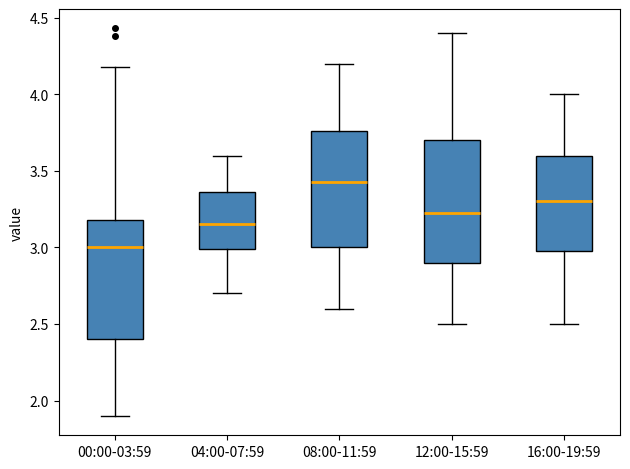

Where does the lower whisker of the box for 08:00-11:59 end on the y-axis? The values are not printed on the chart, so give them approximately, as read against the axis.

2.60